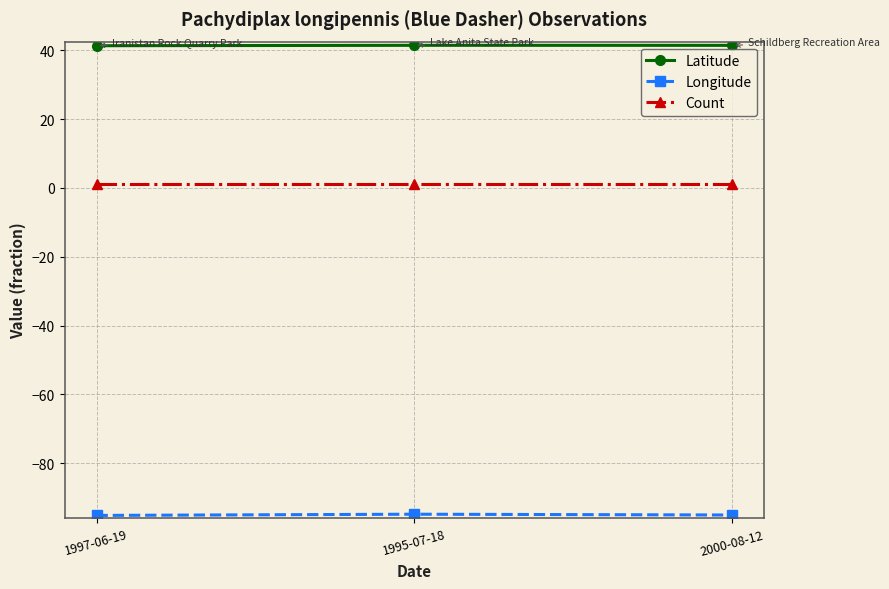

What is the label of the 1st point from the left?

1997-06-19